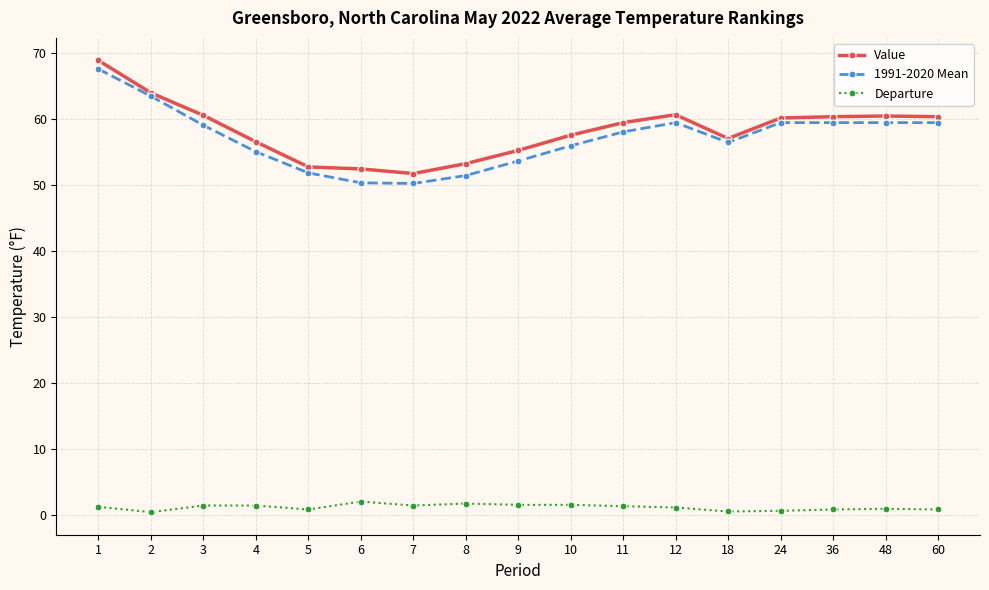

Which series has the widest spread of values?

1991-2020 Mean